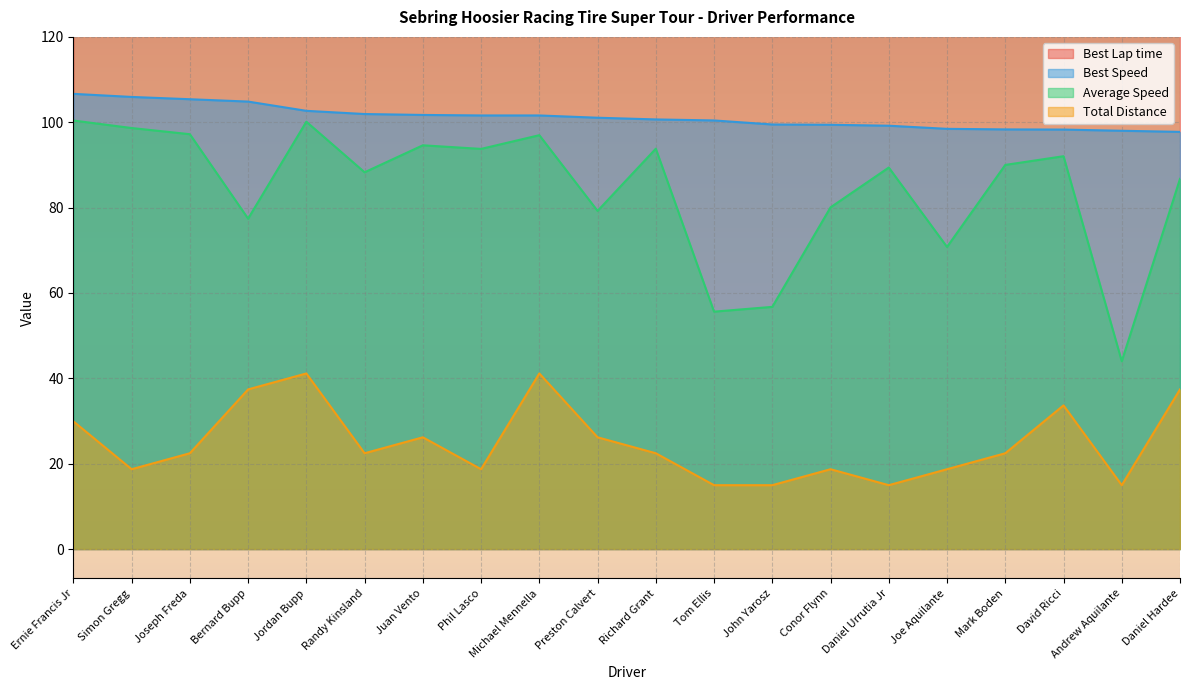

True or false: Average Speed and Best Speed cross at least once.

False